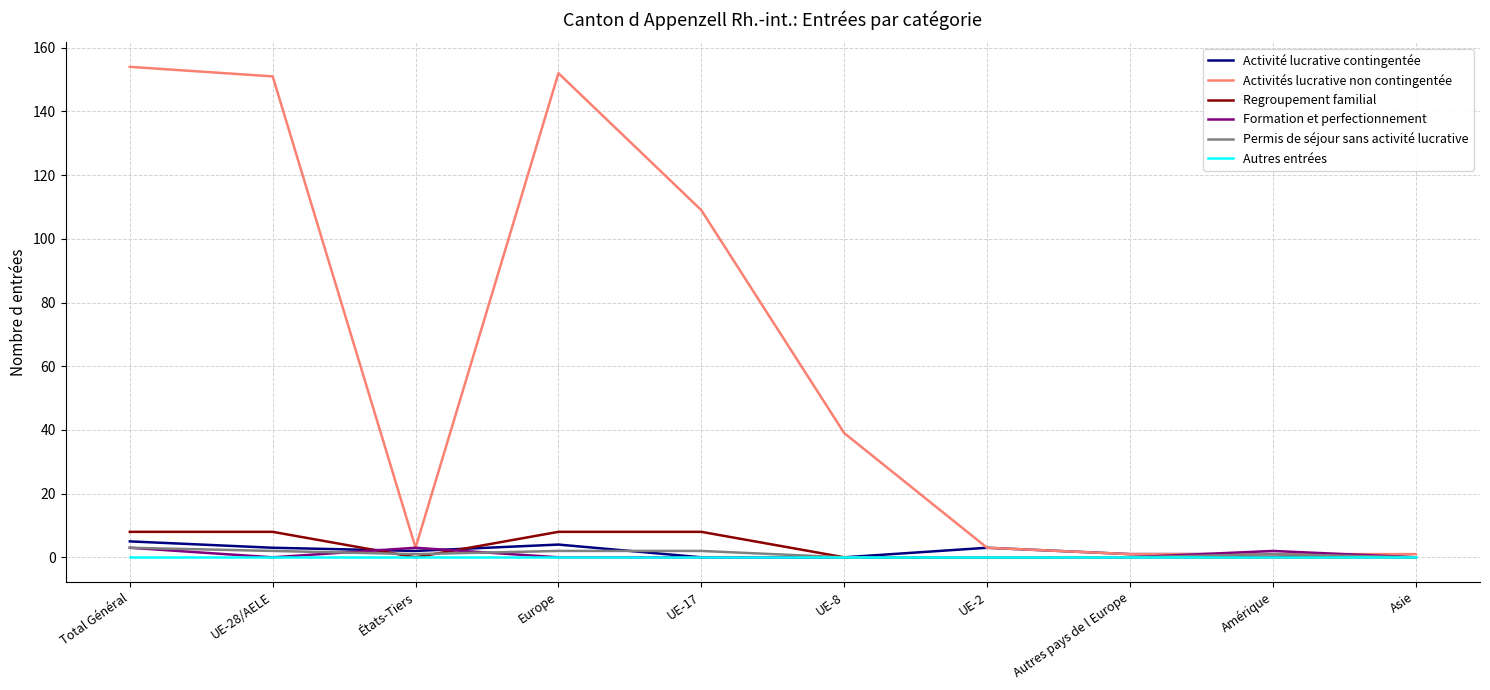

Does the chart have visible grid lines?

Yes